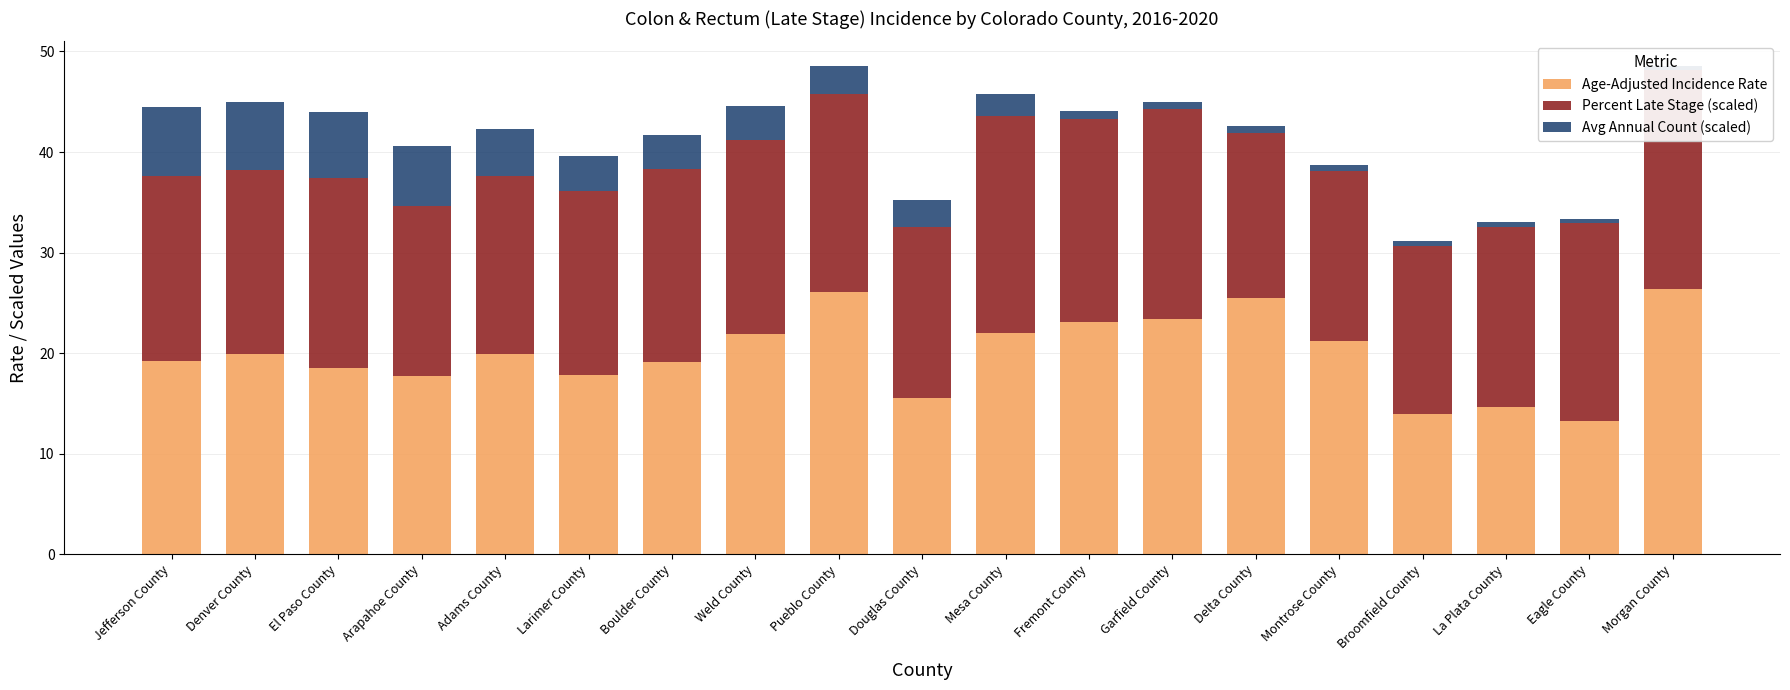

List the series in order of their peak value, lowest first.

Avg Annual Count (scaled), Percent Late Stage (scaled), Age-Adjusted Incidence Rate